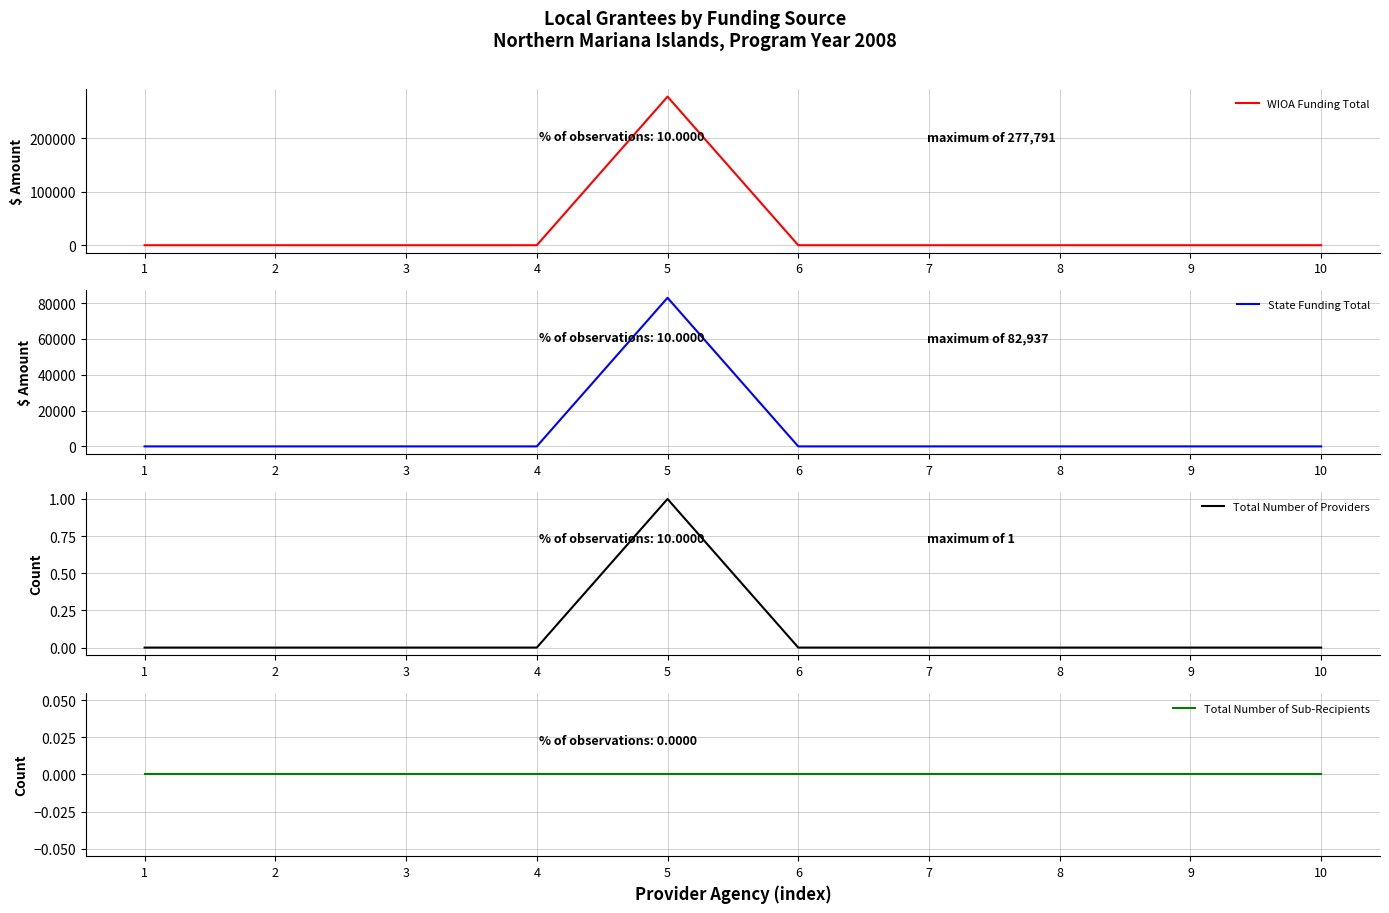

True or false: State Funding Total and Total Number of Sub-Recipients cross at least once.

False